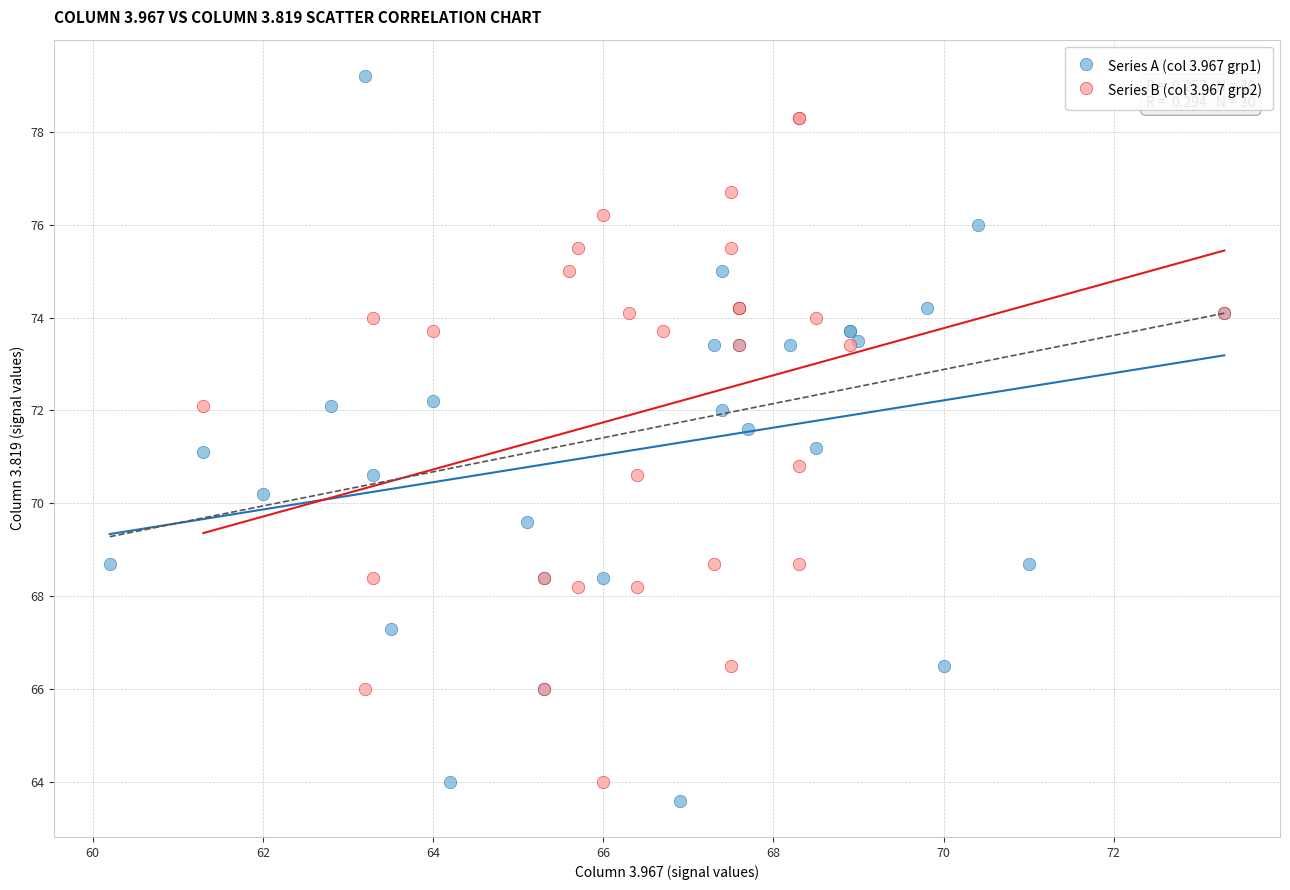

Which series contains the highest Y value?

Series A (col 3.967 grp1)